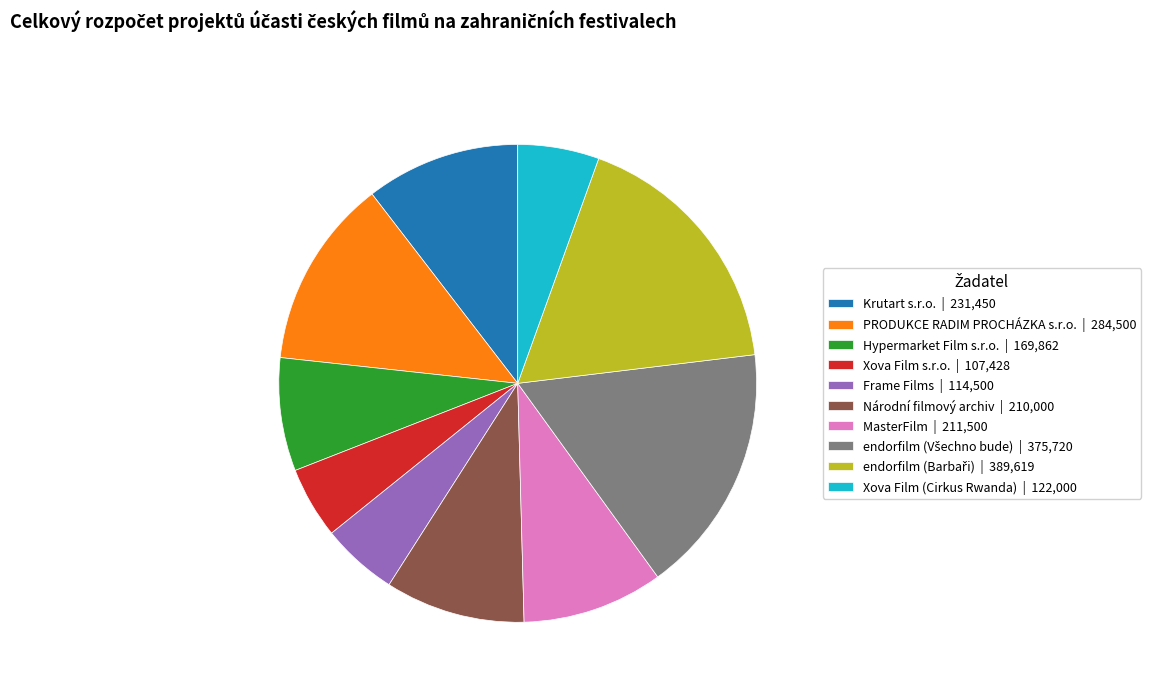

Is there a majority slice in this chart?

No